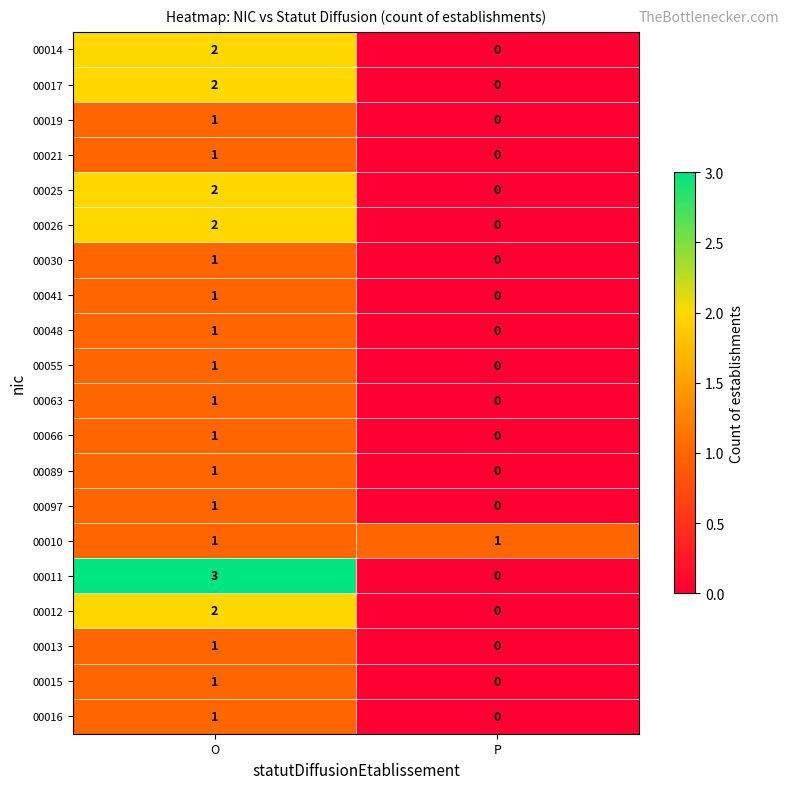

At which category does the chart reach its minimum across all series?

P